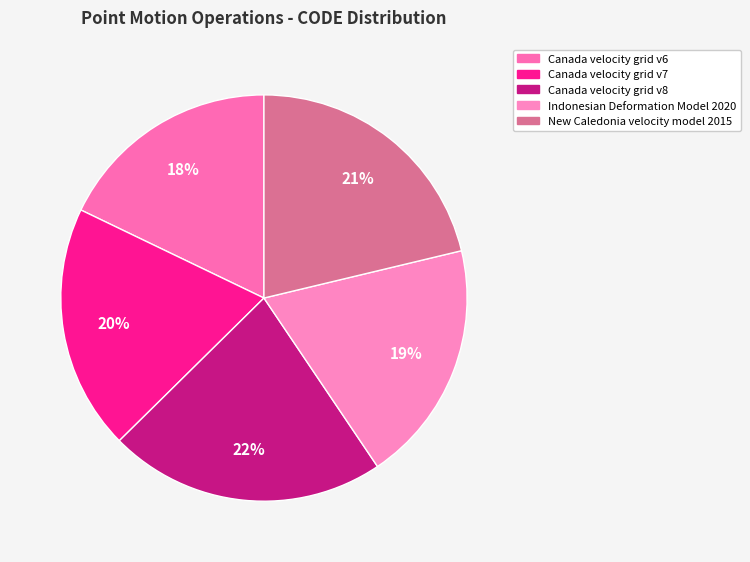

How many segments does this pie chart have?

5